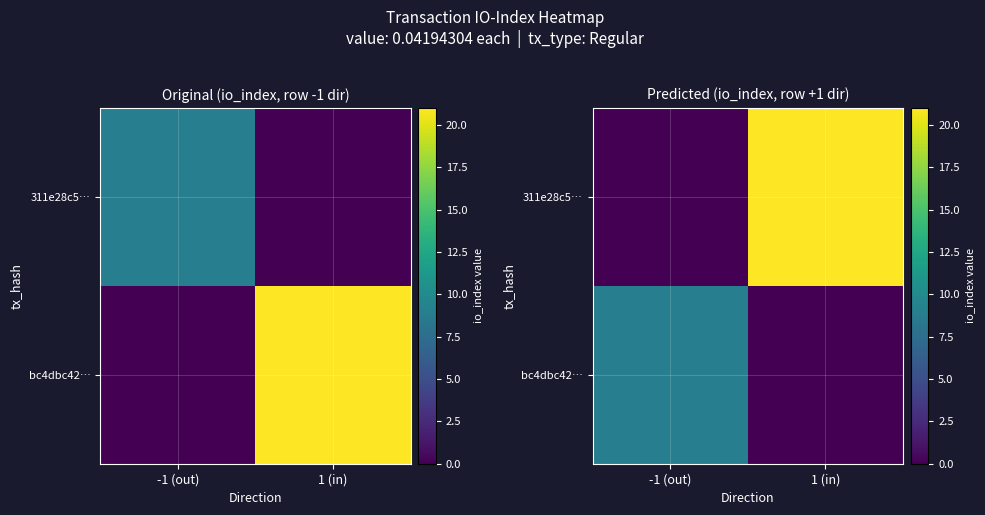

Between 1 (in) and -1 (out), which is larger?

1 (in)